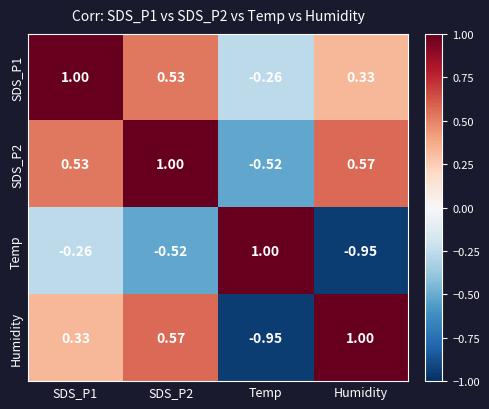

At which label does Temp reach its peak?

Temp